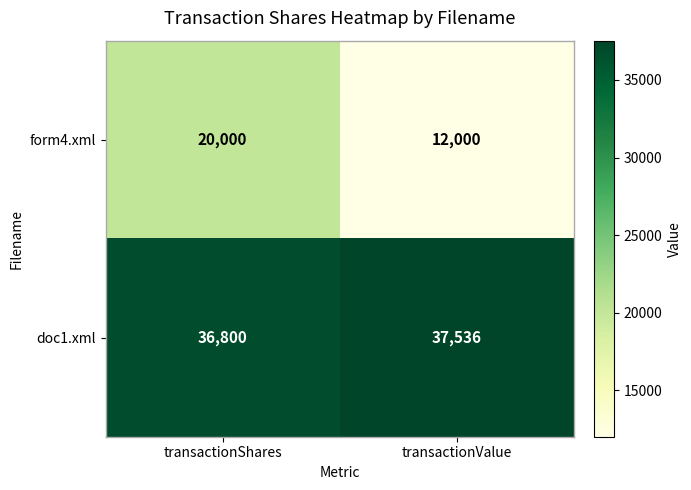

At how many categories does at least one series exceed 22210?

2